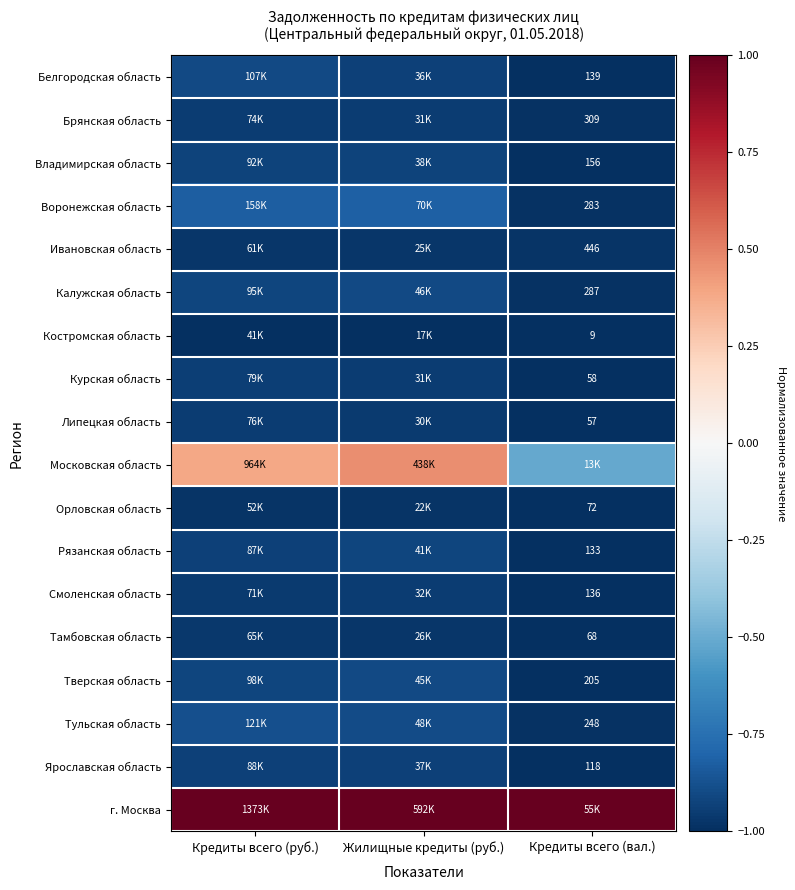

What is the highest value of the Ярославская область series?

-0.9